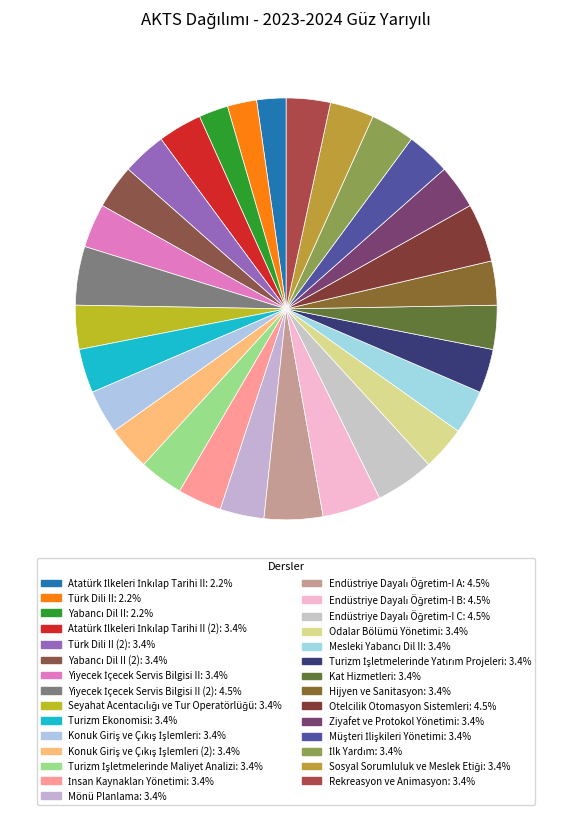

Rank the categories by value from lowest to highest.

Atatürk İlkeleri İnkılap Tarihi II, Türk Dili II, Yabancı Dil II, Atatürk İlkeleri İnkılap Tarihi II (2), Türk Dili II (2), Yabancı Dil II (2), Yiyecek İçecek Servis Bilgisi II, Seyahat Acentacılığı ve Tur Operatörlüğü, Turizm Ekonomisi, Konuk Giriş ve Çıkış İşlemleri, Konuk Giriş ve Çıkış İşlemleri (2), Turizm İşletmelerinde Maliyet Analizi, İnsan Kaynakları Yönetimi, Mönü Planlama, Odalar Bölümü Yönetimi, Mesleki Yabancı Dil II, Turizm İşletmelerinde Yatırım Projeleri, Kat Hizmetleri, Hijyen ve Sanitasyon, Ziyafet ve Protokol Yönetimi, Müşteri İlişkileri Yönetimi, İlk Yardım, Sosyal Sorumluluk ve Meslek Etiği, Rekreasyon ve Animasyon, Yiyecek İçecek Servis Bilgisi II (2), Endüstriye Dayalı Öğretim-I A, Endüstriye Dayalı Öğretim-I B, Endüstriye Dayalı Öğretim-I C, Otelcilik Otomasyon Sistemleri